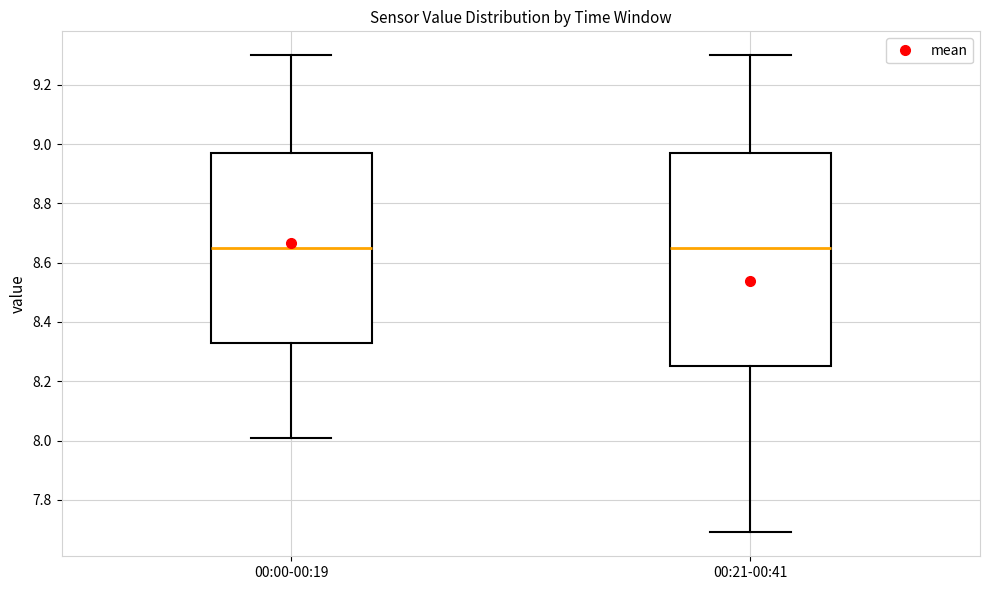

Reading left to right, read every box against the y-axis: the position of its median line, the range the box covers, and the ends of its whiskers. The values are not printed on the chart, so give them approximately, as read against the axis.

00:00-00:19: median 8.66, box 8.34 to 8.98, whiskers 8.02 to 9.30
00:21-00:41: median 8.66, box 8.26 to 8.98, whiskers 7.70 to 9.30